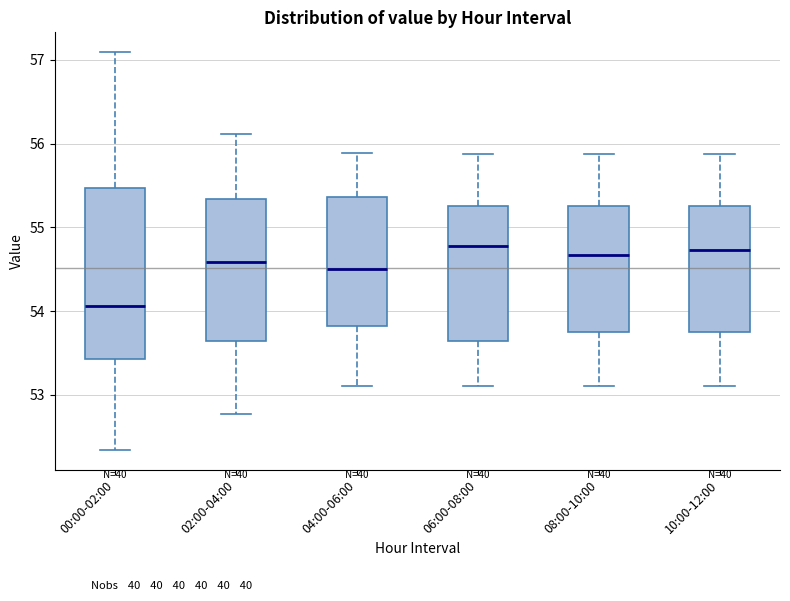

Where does the upper whisker of the box for 04:00-06:00 end on the y-axis? The values are not printed on the chart, so give them approximately, as read against the axis.

55.9